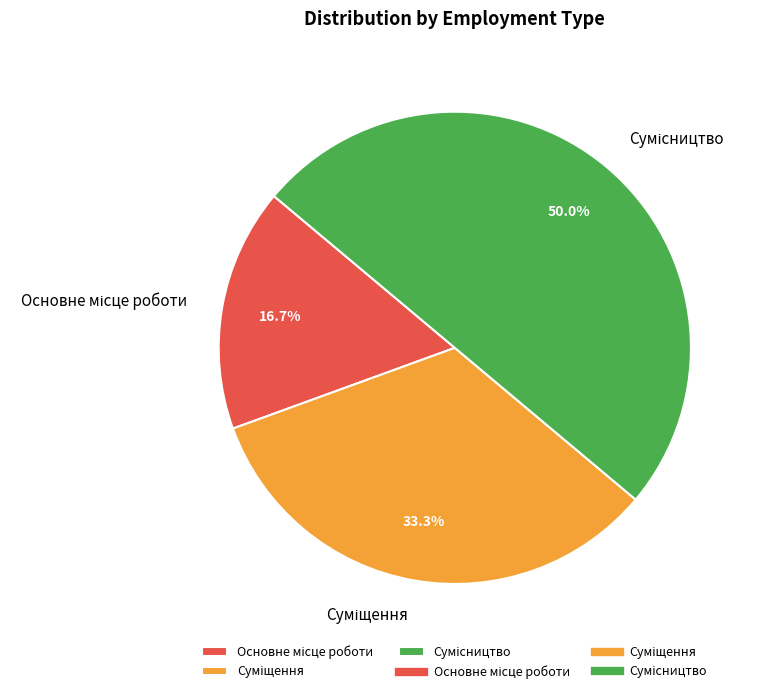

Which slice is the smallest?

Основне місце роботи